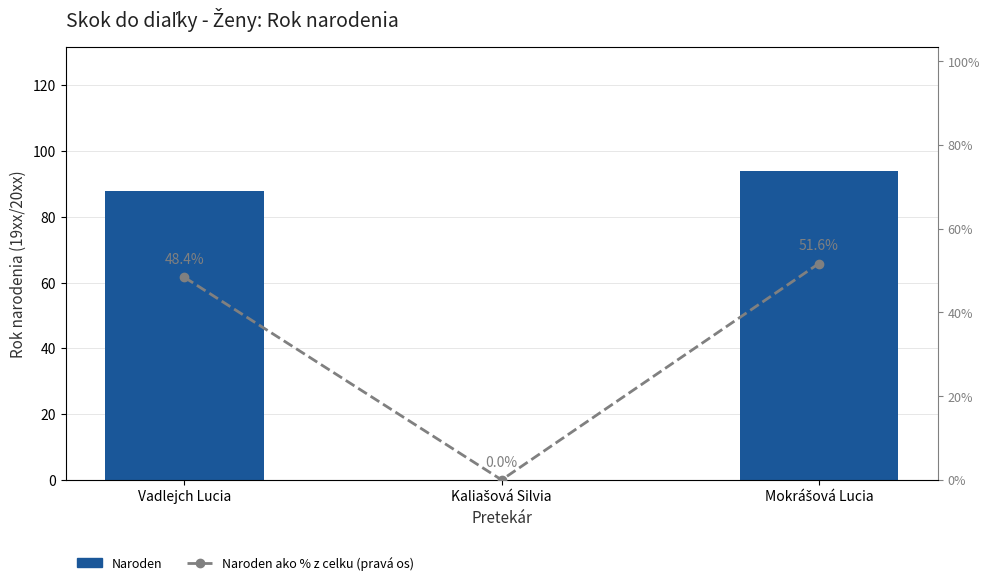

Which series has the largest total across all categories?

Naroden